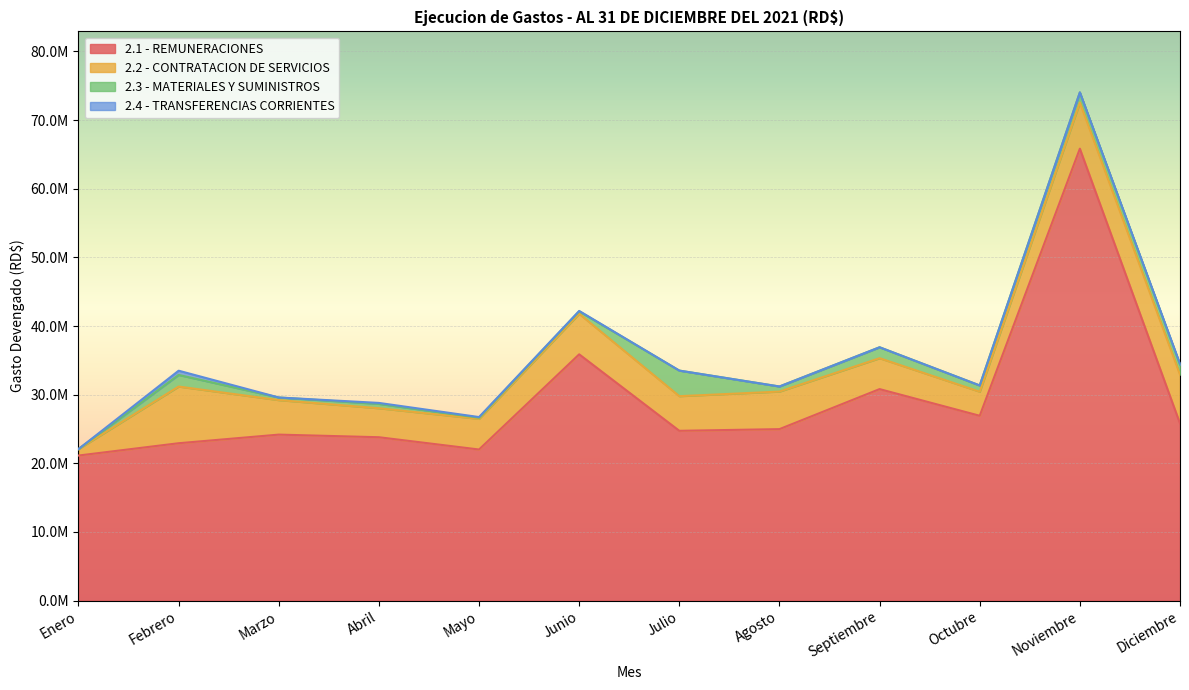

At which label is 2.1 - REMUNERACIONES closest to 43484517?

Junio